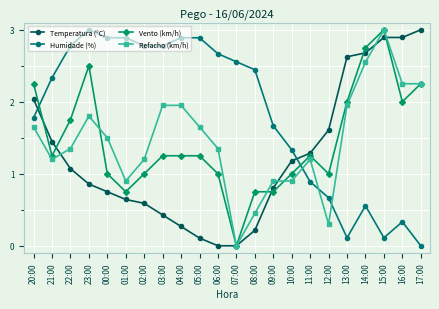

At which category is the sum across all series the highest?

15:00